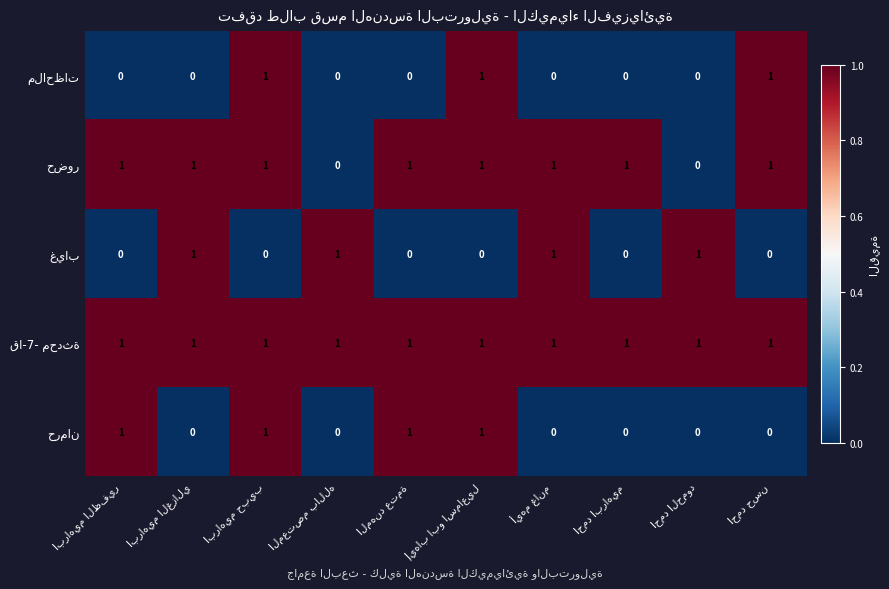

At how many categories does at least one series exceed 0?

10